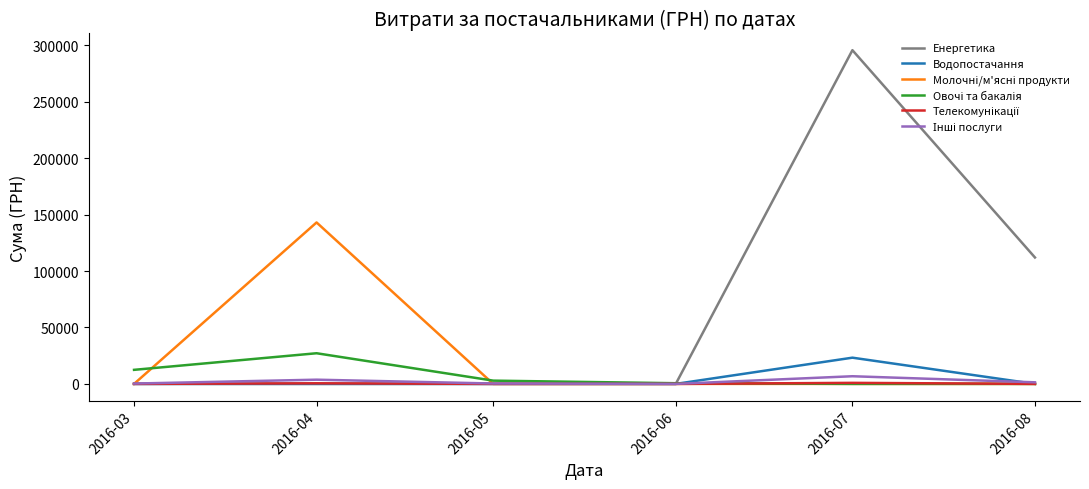

Which series has the largest range (max minus min)?

Енергетика